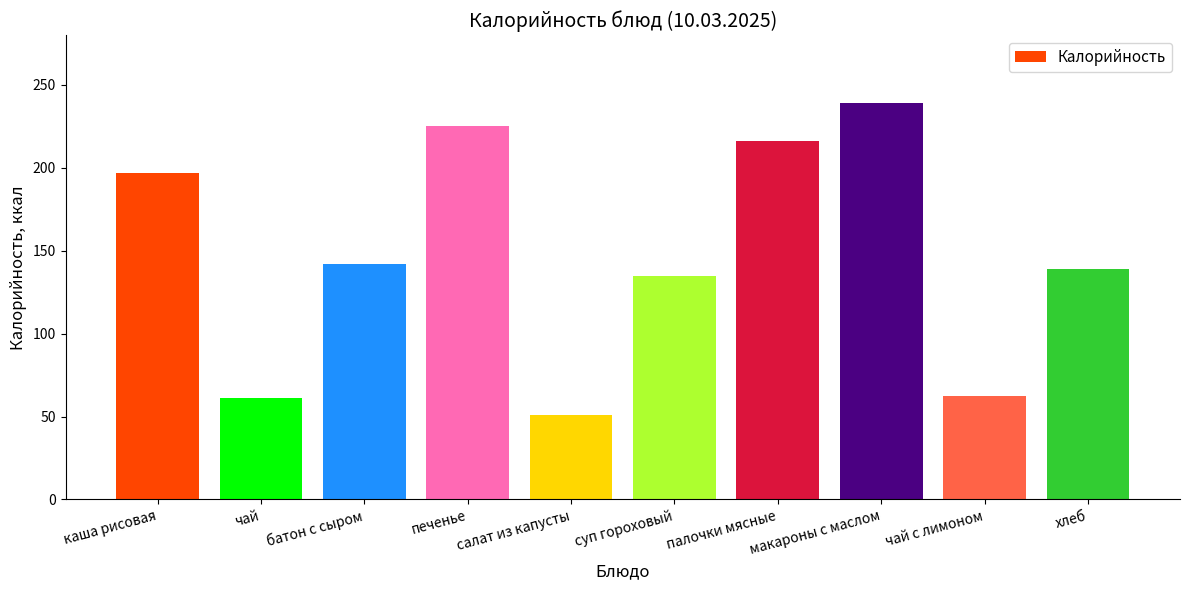

Where does the data first go above 142?

каша рисовая